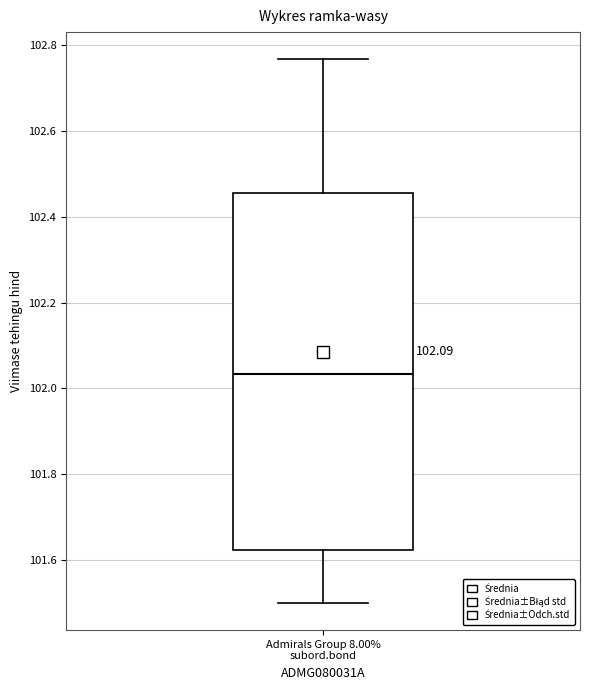

Transcribe this box plot: give where the median line is, the range the box spans, and where the two whiskers end, as read against the y-axis. The values are not printed on the chart, so give them approximately, as read against the axis.

median 102.04, box 101.62 to 102.46, whiskers 101.50 to 102.76